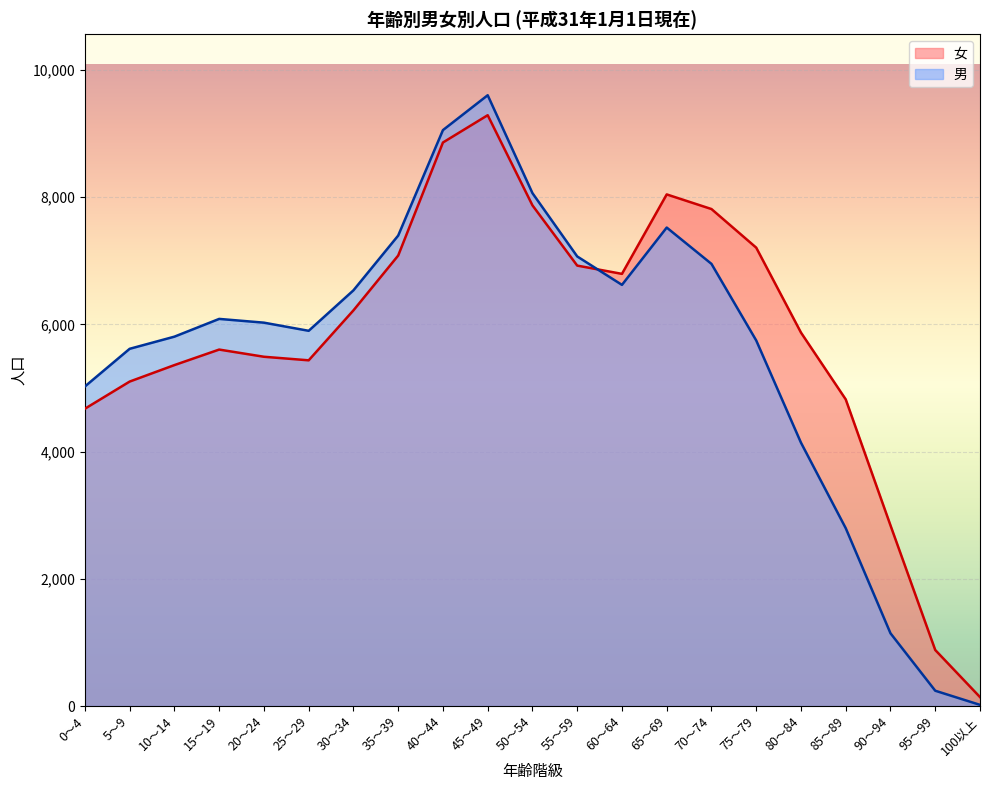

True or false: 男 has a value of 7067 at 55～59.

True